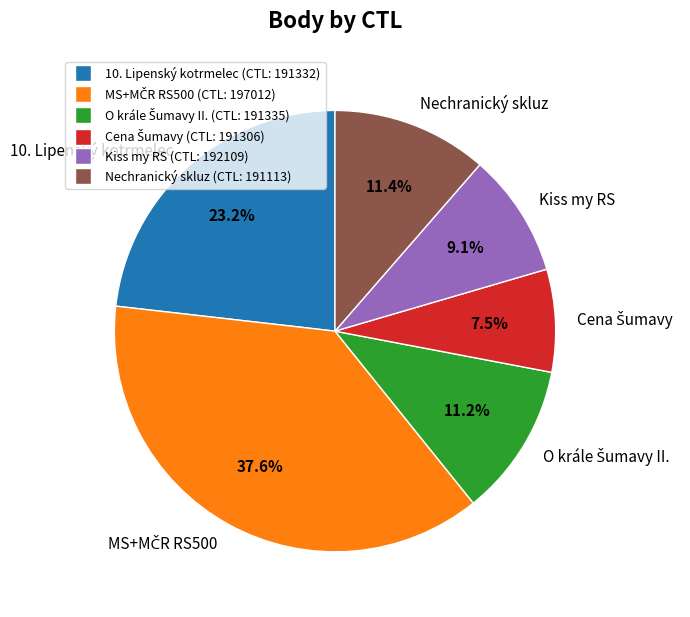

Is Nechranický skluz the majority of the pie?

No